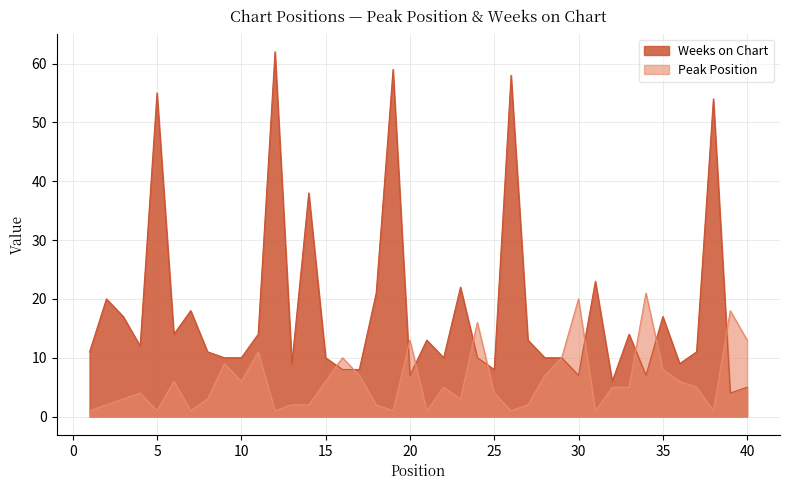

At which category does Peak Position reach its first local valley?

5